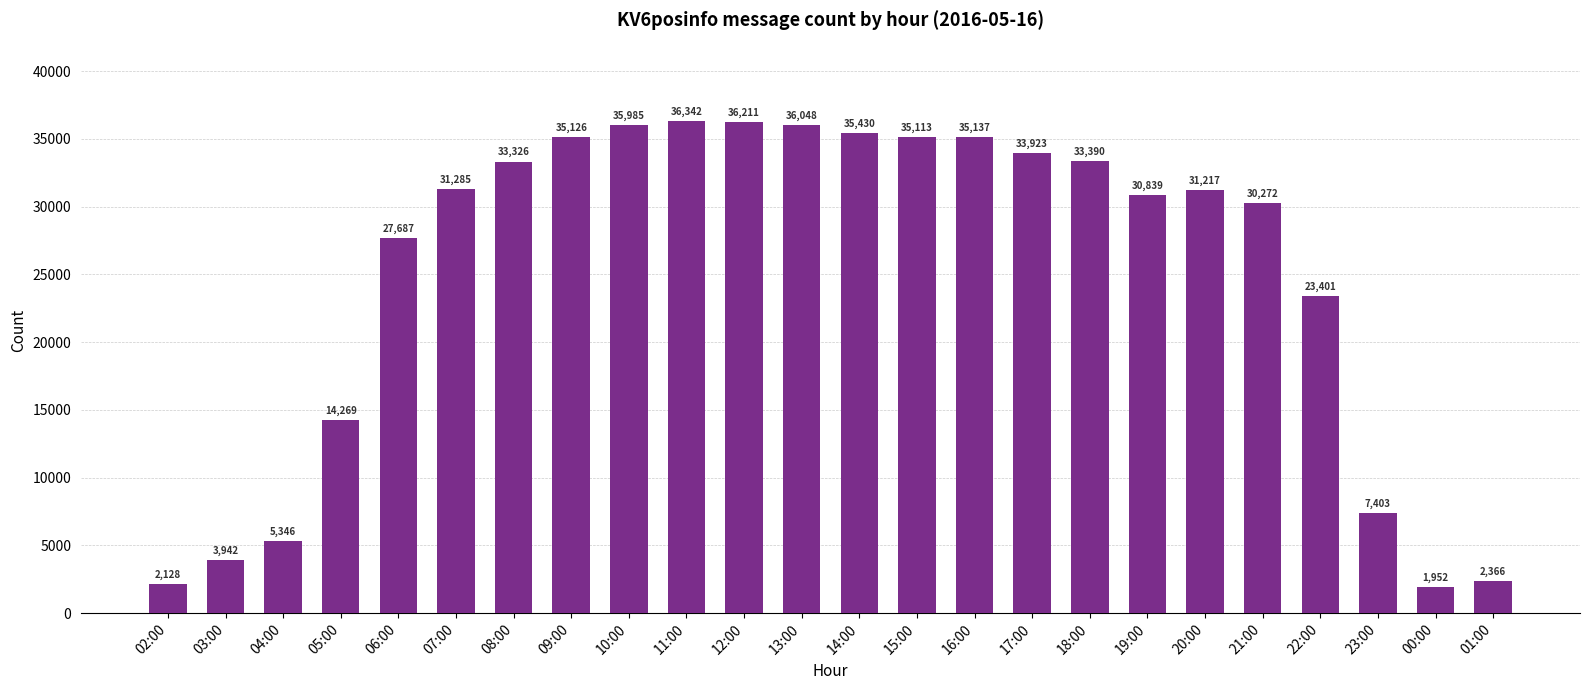

What is the value of the 23rd bar from the left?

1952